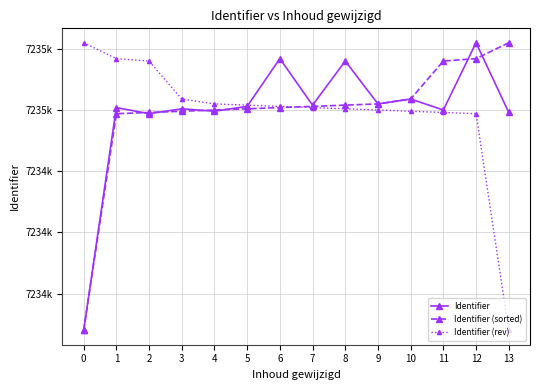

What is the value of the Identifier (sorted) point at the 9th from the left?

7235004